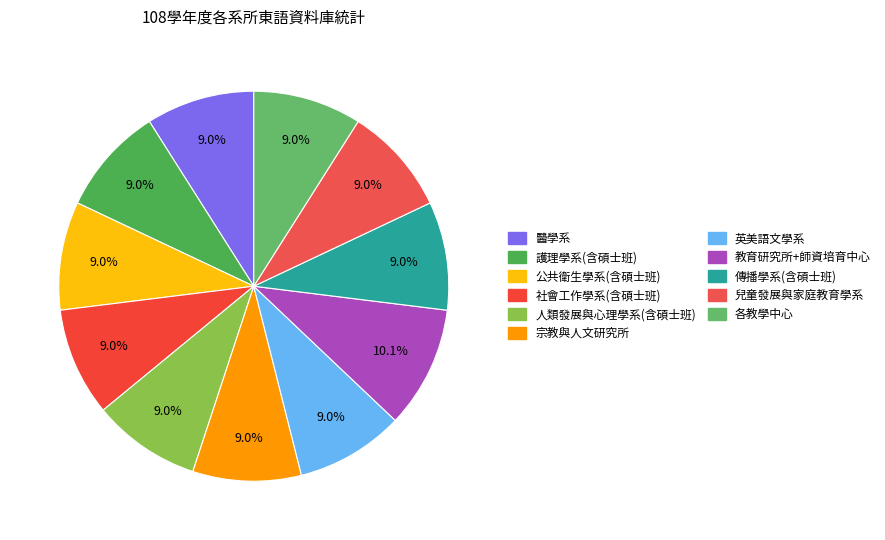

How many slices are in this pie chart?

11